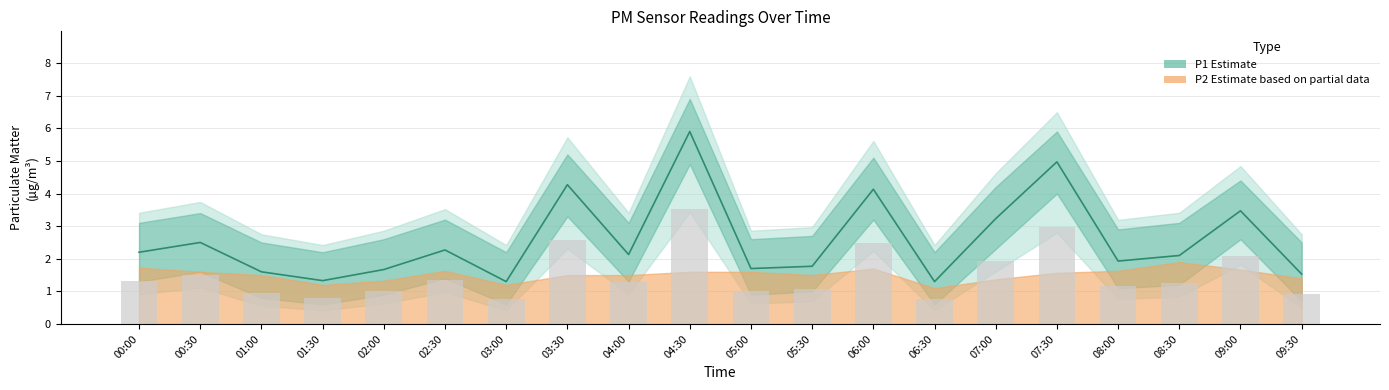

Approximately how many times larger is the value at 03:00 compared to 09:00?

0.4